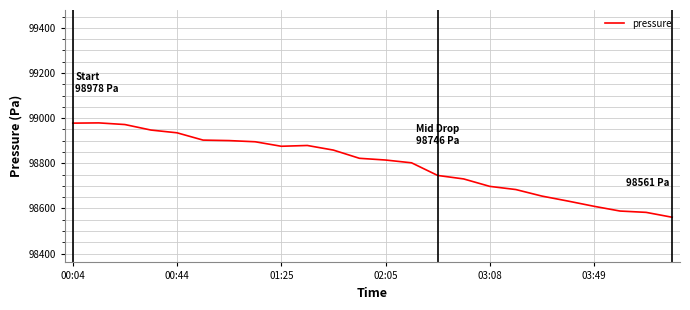

What is the maximum value shown in the chart?

98979.0